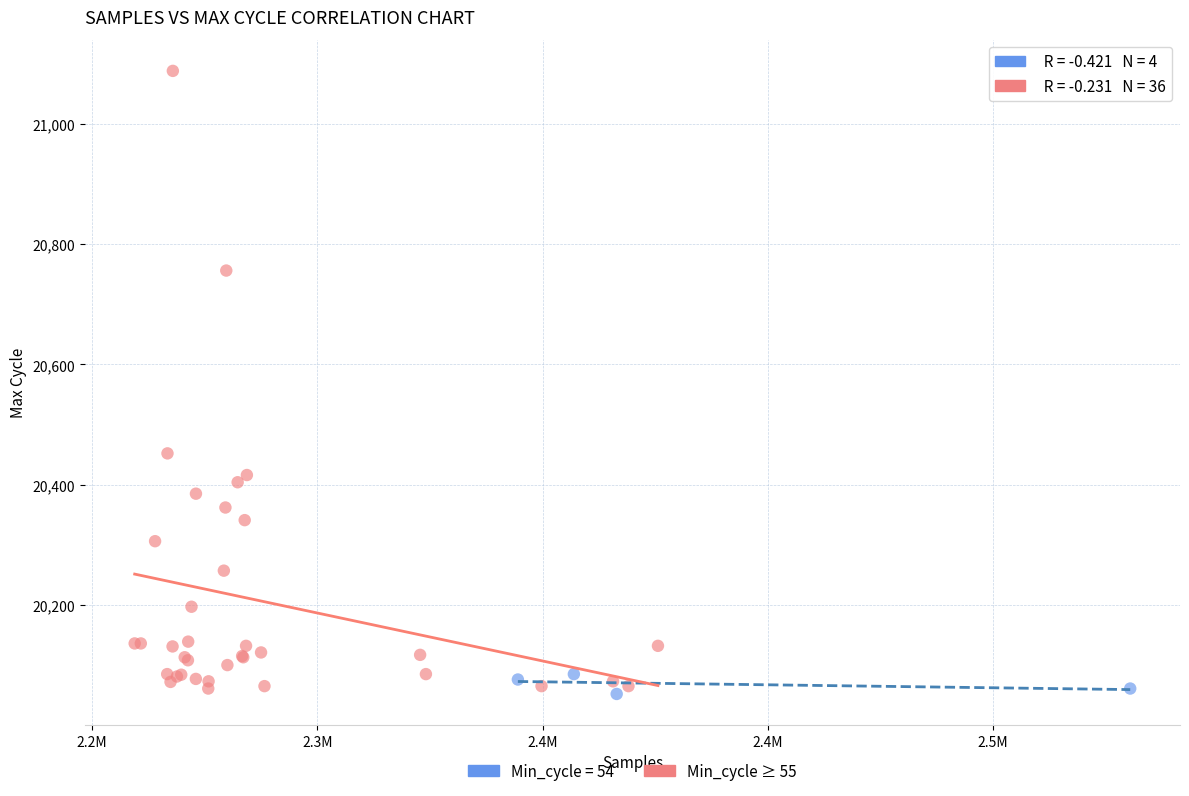

Which series has the widest spread of Y values?

Min_cycle ≥ 55